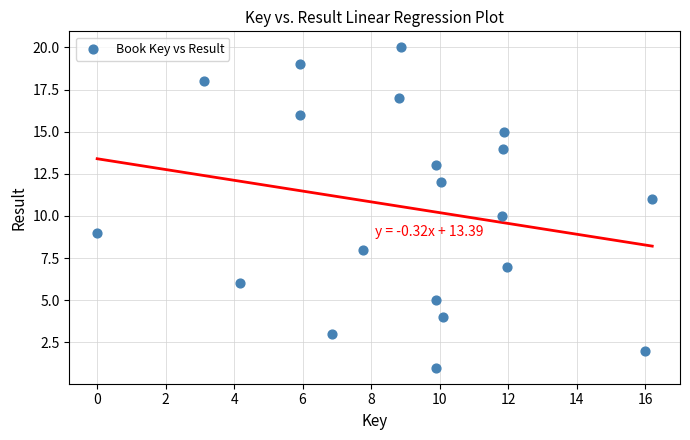

What is the range of Y values (max minus min)?

19